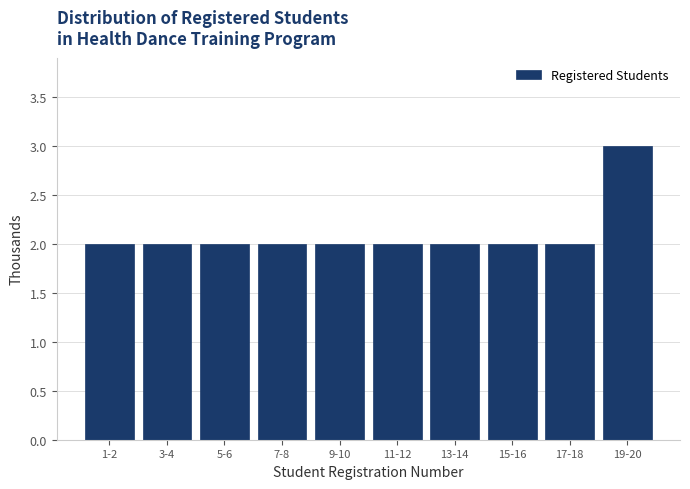

Reading left to right, list all the values displayed in this chart.

2	2	2	2	2	2	2	2	2	3